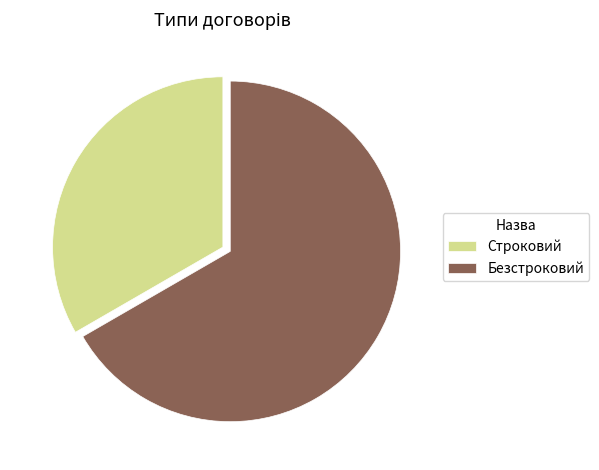

How many slices are in this pie chart?

2